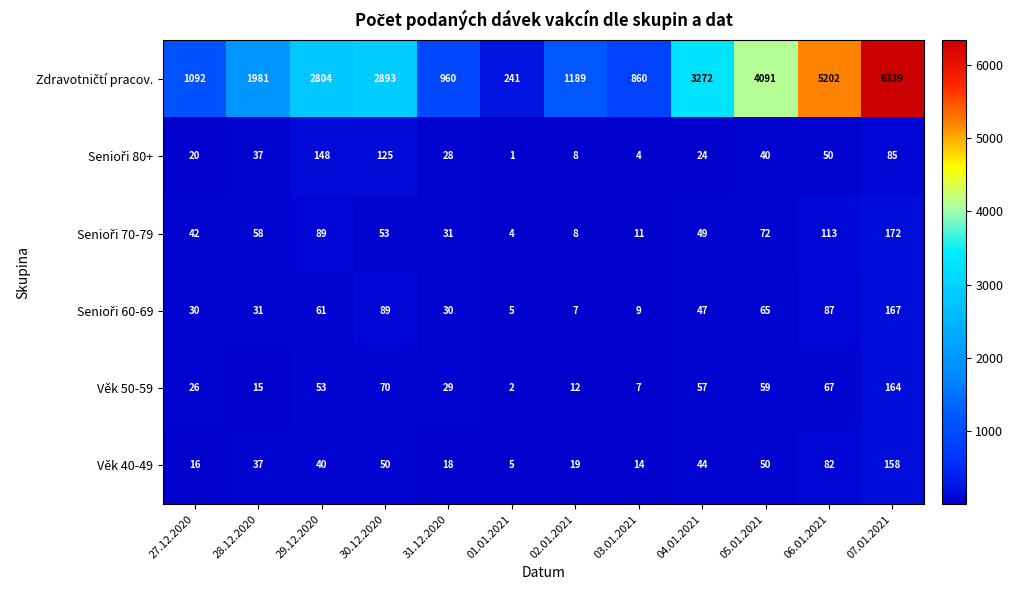

What is the spread (max minus min) of values at 30.12.2020?

2843